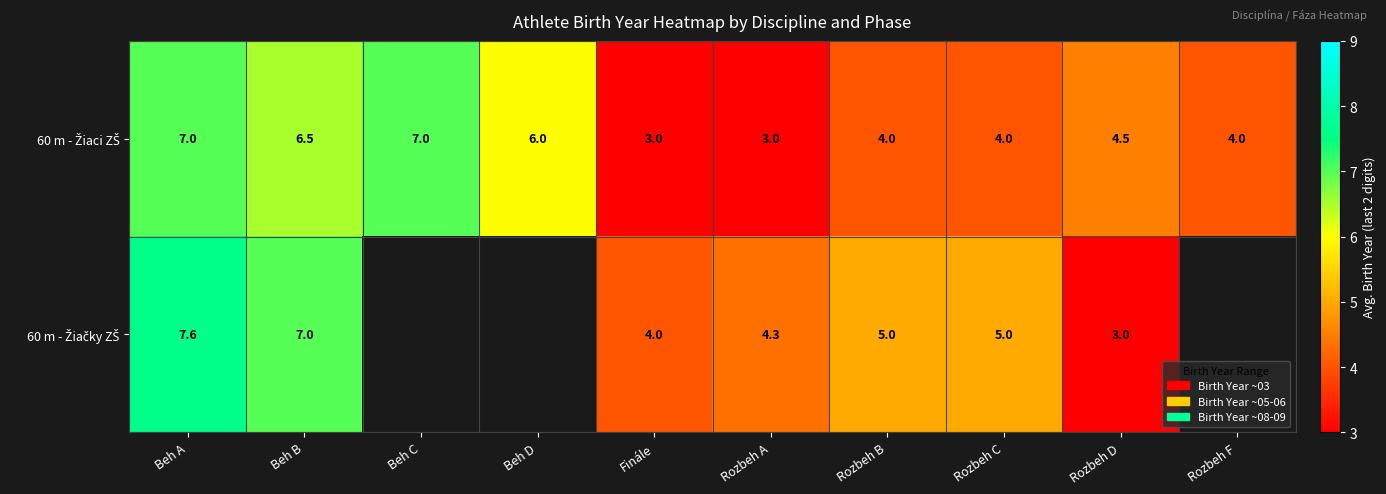

What is the spread (max minus min) of values at Rozbeh B?

1.0